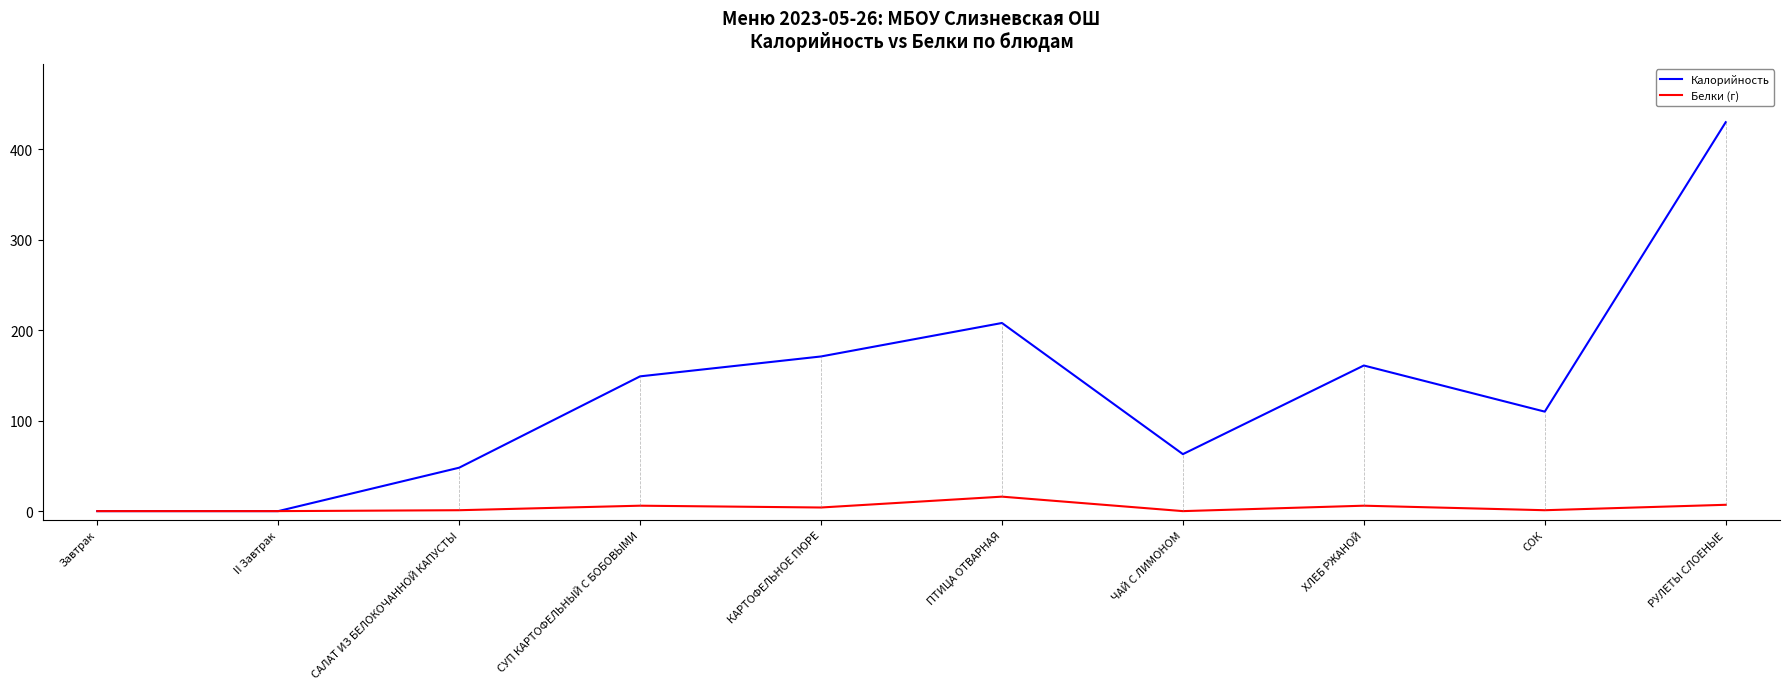

Rank the series at ХЛЕБ РЖАНОЙ from lowest to highest value.

Белки (г), Калорийность